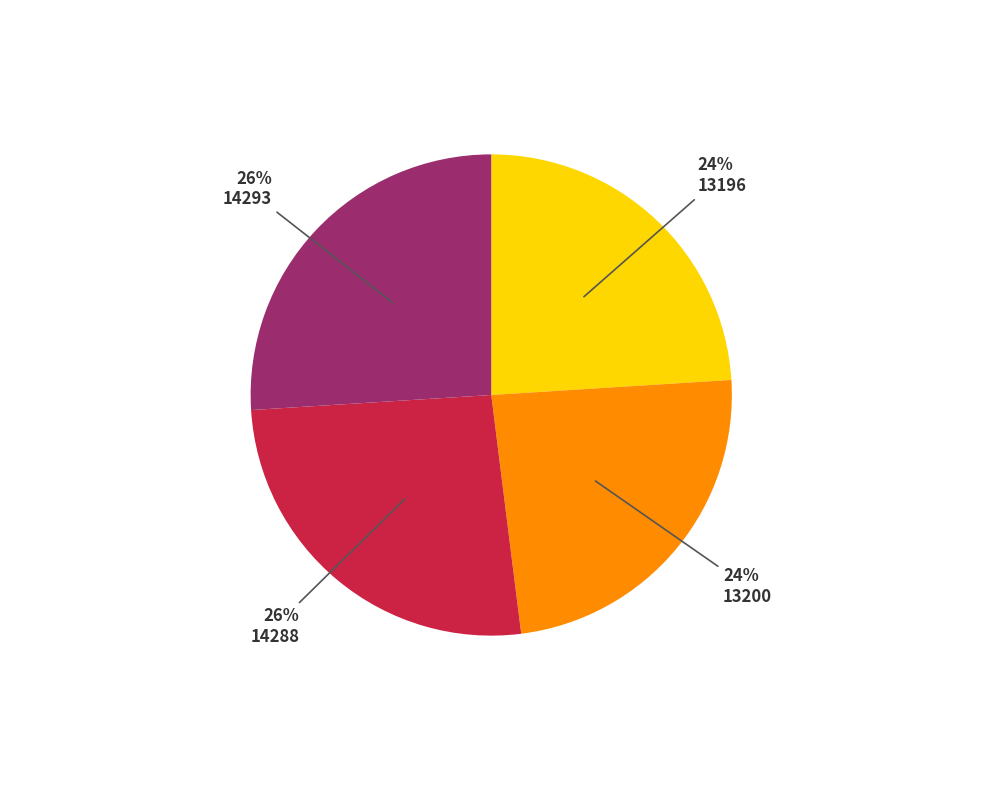

To the nearest percent, what is the average slice percentage?

25%